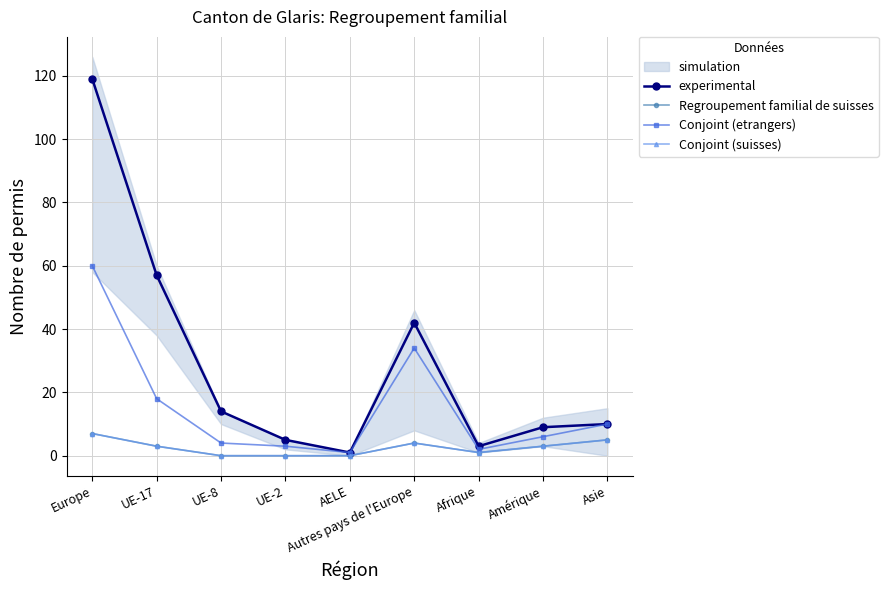

What is the average value of the Regroupement familial de suisses series?

3